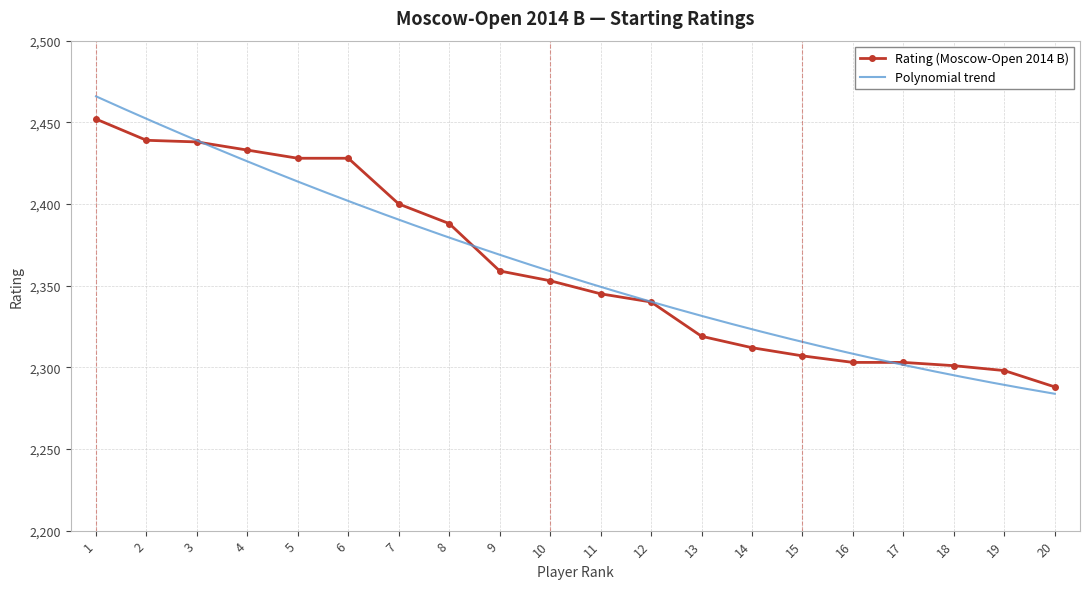

Where does the data first go above 2353?

1